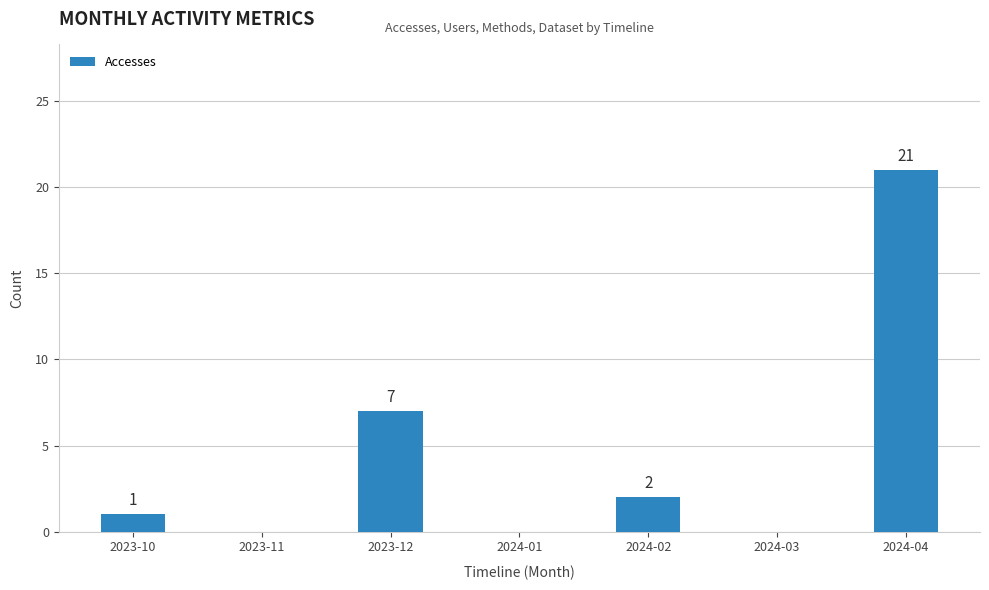

What is the maximum value shown in the chart?

21